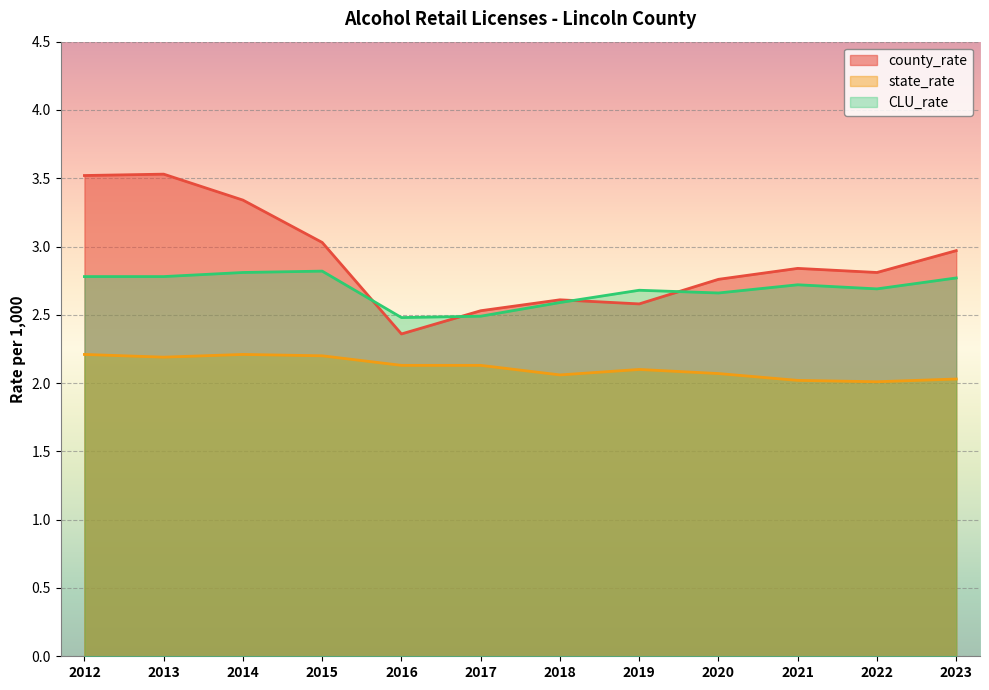

What are all the series names shown in the legend?

county_rate, state_rate, CLU_rate